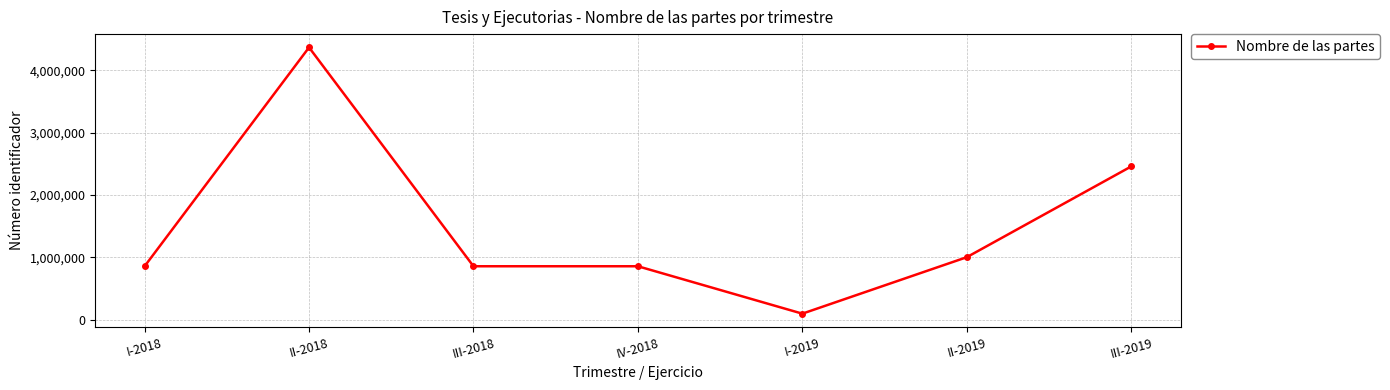

Which label corresponds to the largest value in the chart?

II-2018